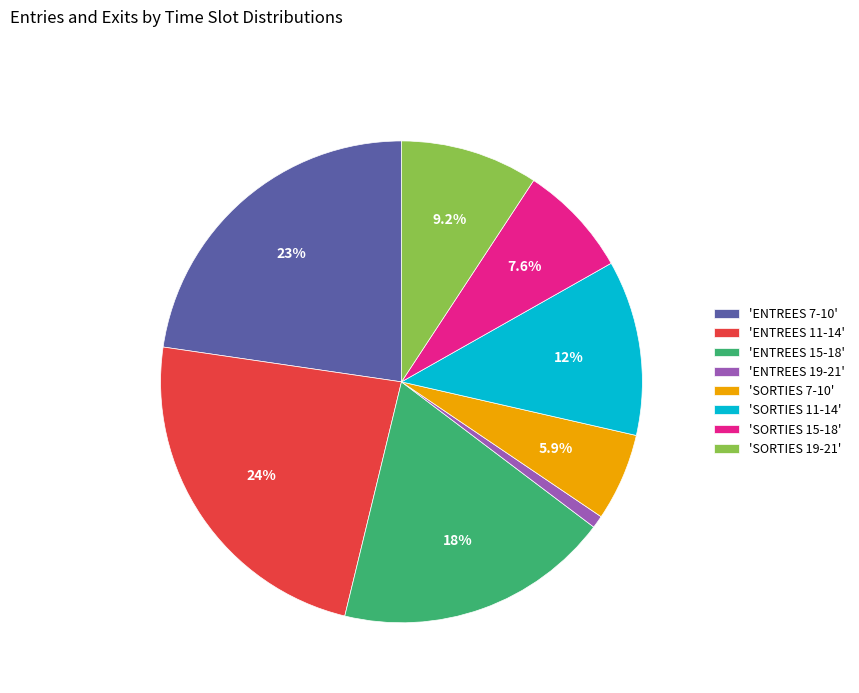

What is the largest slice in the pie chart?

'ENTREES 11-14'